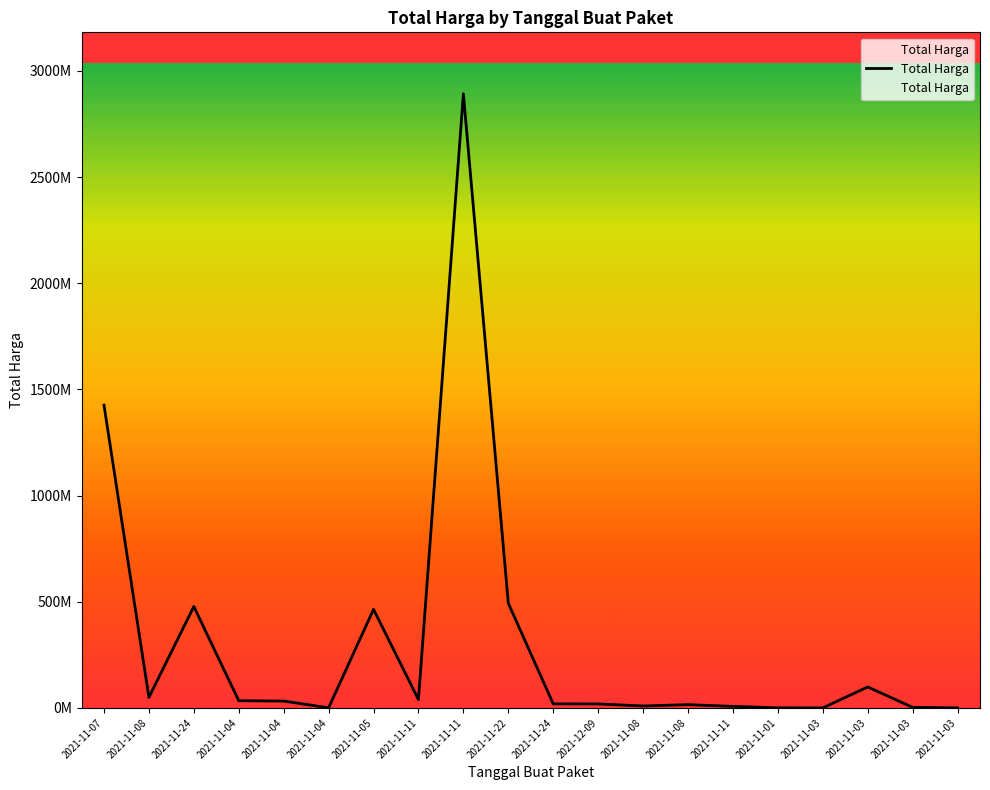

Reading left to right, transcribe all the data shown in this chart.

1425867900	49730040	477600000	34000000	32441200	577875	464002100	39440000	2892122000	493000000	19175000	18900000	9180000	15513960	7401240	333600	78000	98772570	2772000	265000